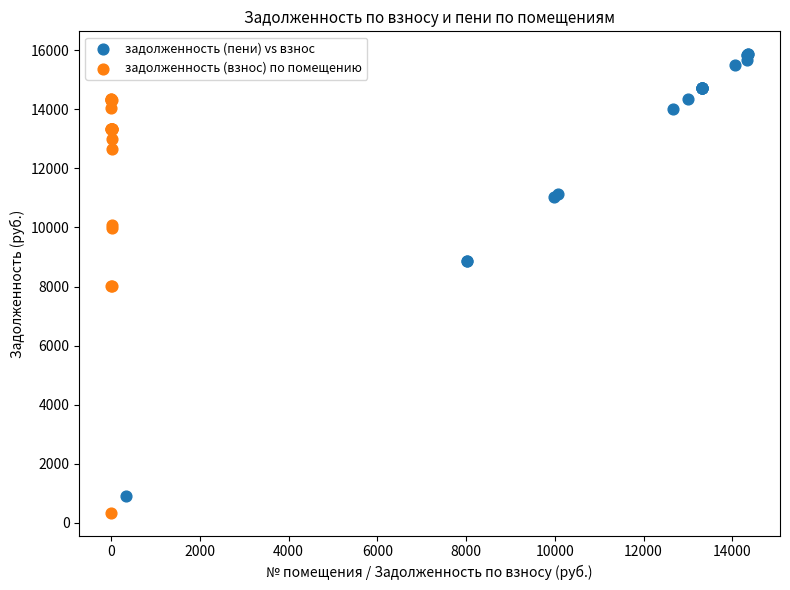

Which series has the largest Y range (max minus min)?

задолженность (пени) vs взнос